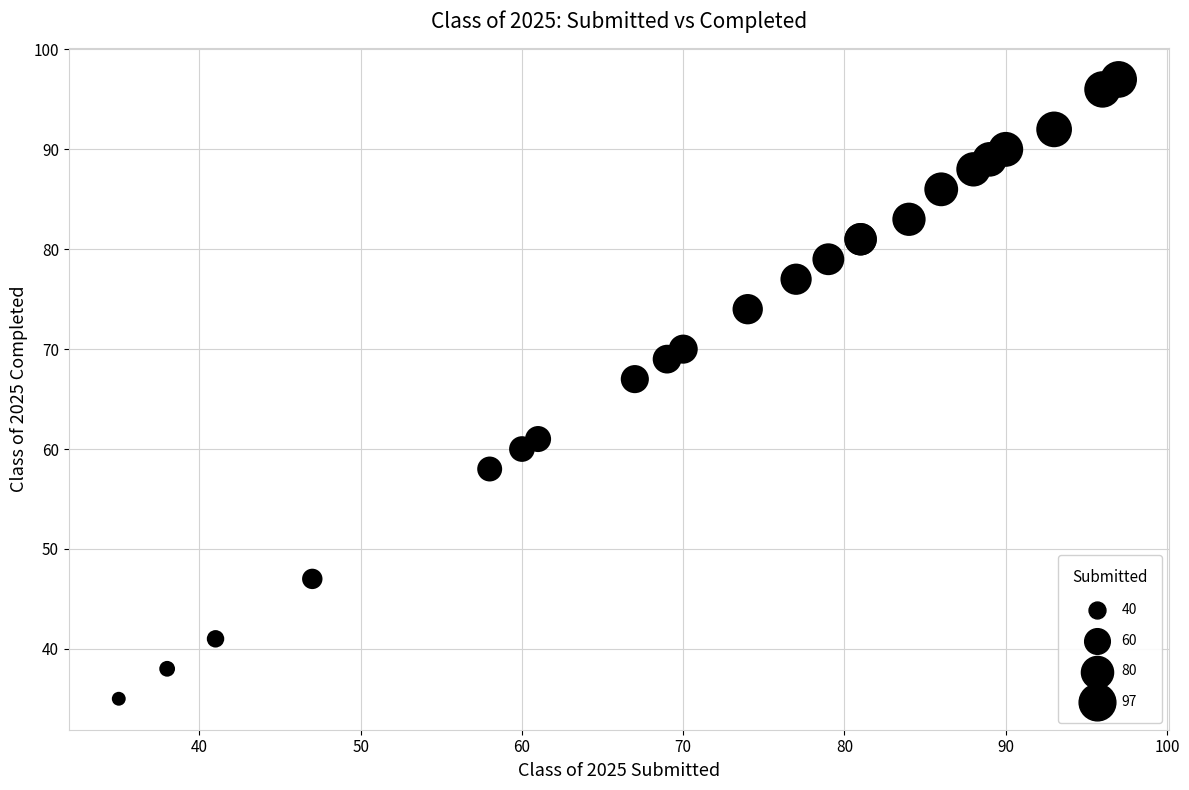

What Y value in the scatter plot is closest to 66?

67